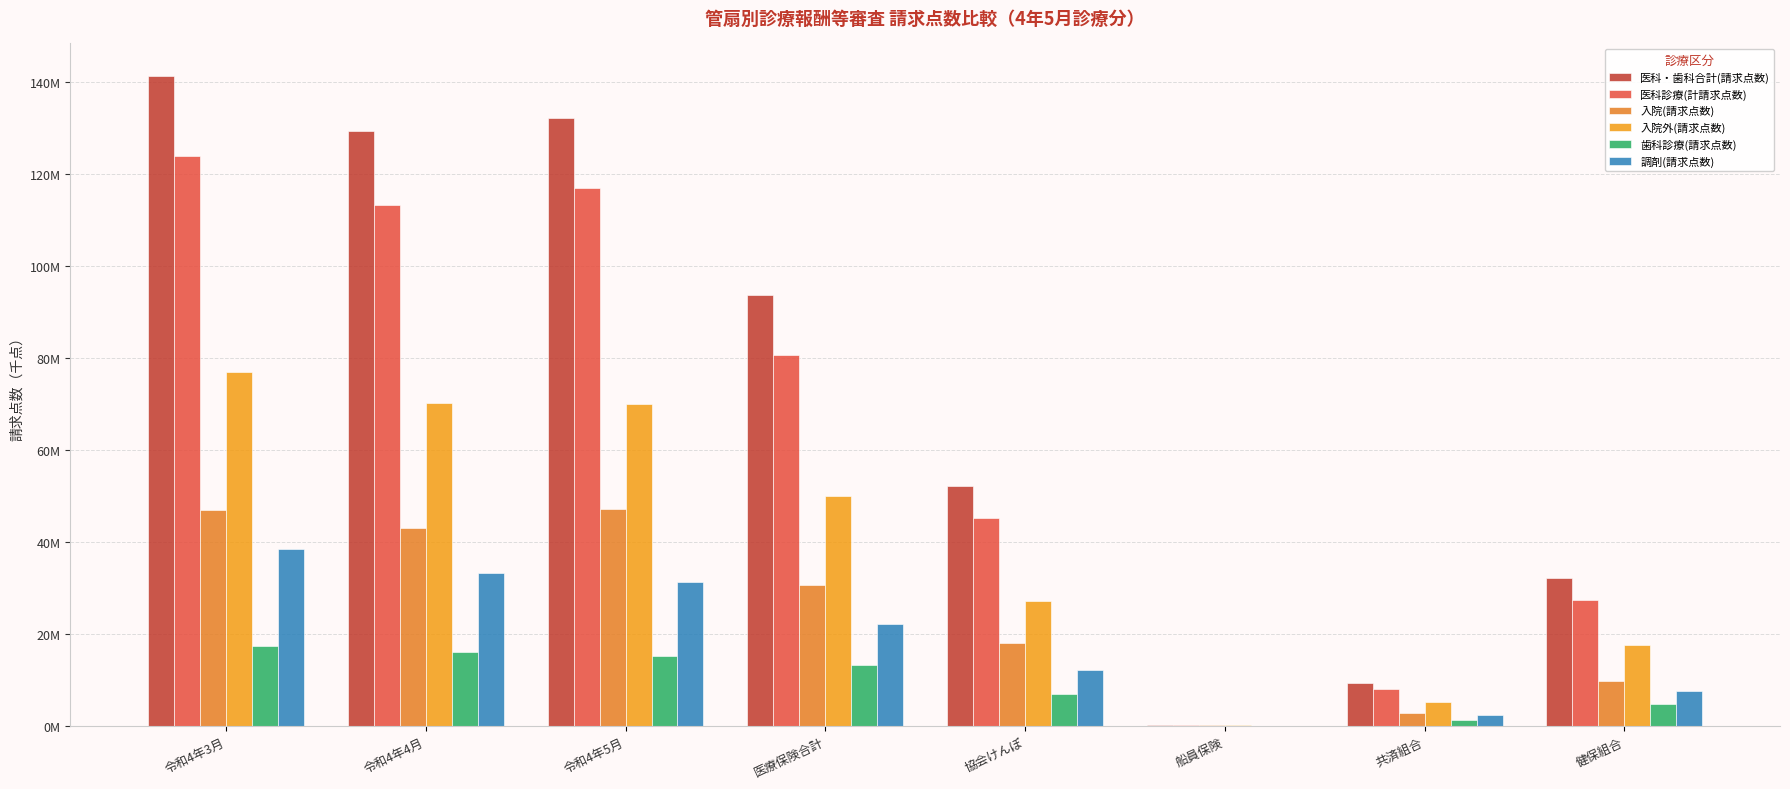

What is the label of the 7th bar from the right?

令和4年4月